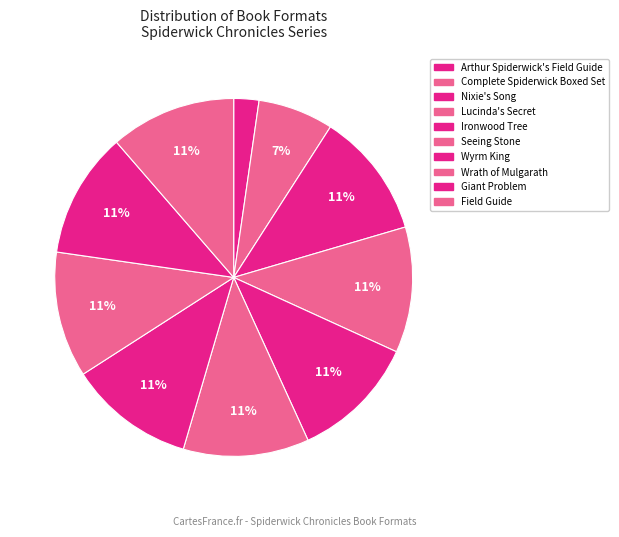

How many segments does this pie chart have?

10